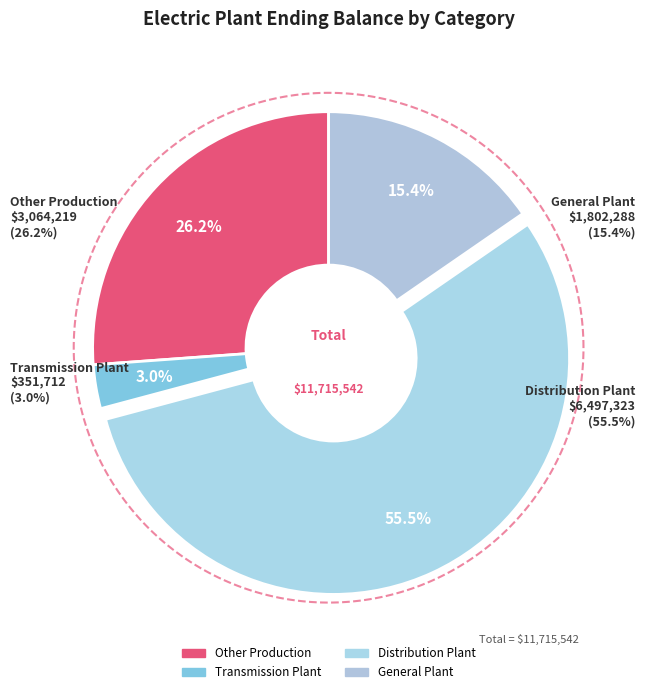

Which has a higher value, Other Production or Transmission Plant?

Other Production